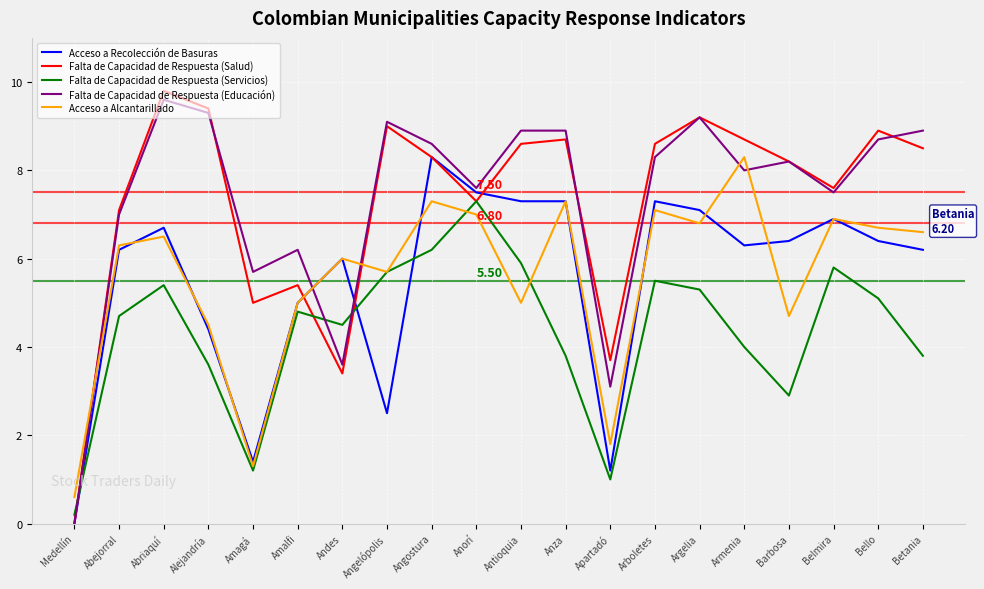

Which category has the highest value across all series?

Abriaquí